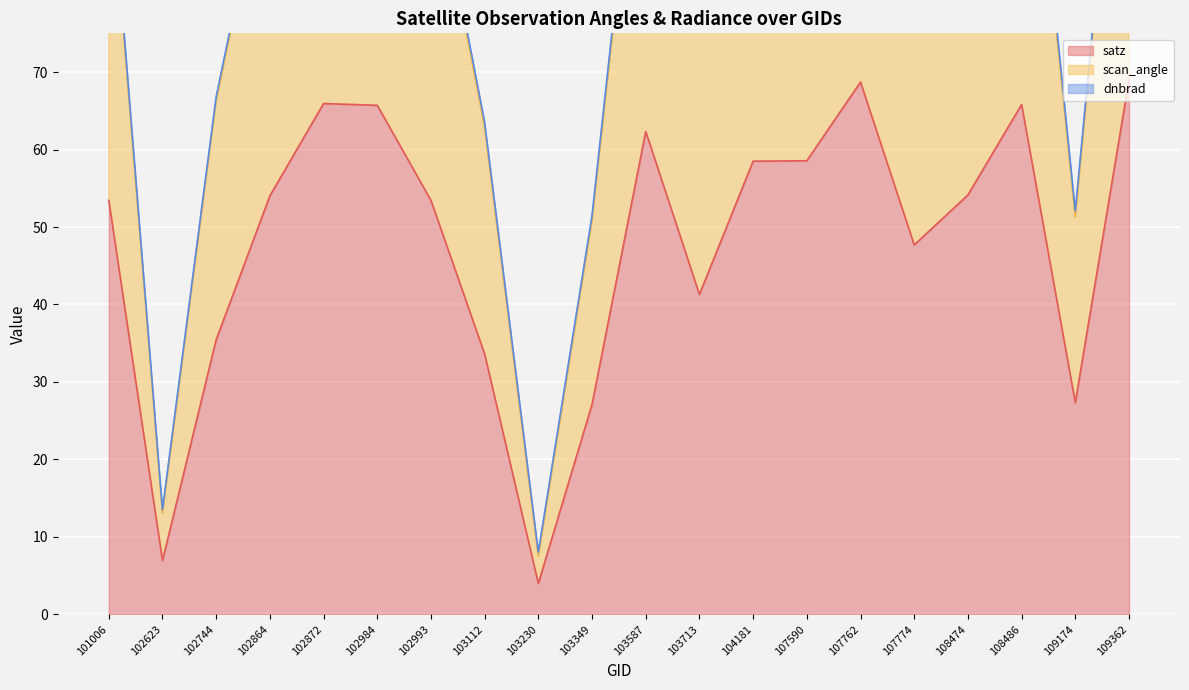

The satz series shows 102.2 at 107762. True or false?

False